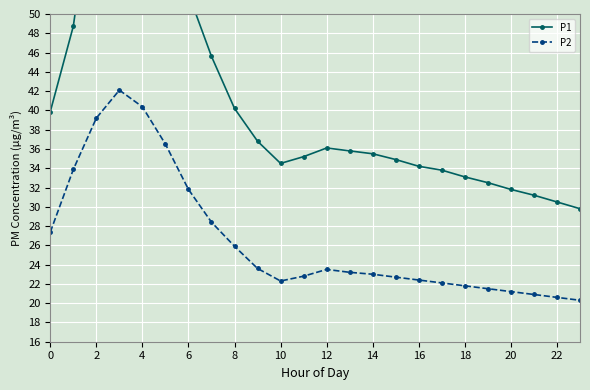

Is the value of P1 at 18 greater than the value of P2 at 13?

Yes